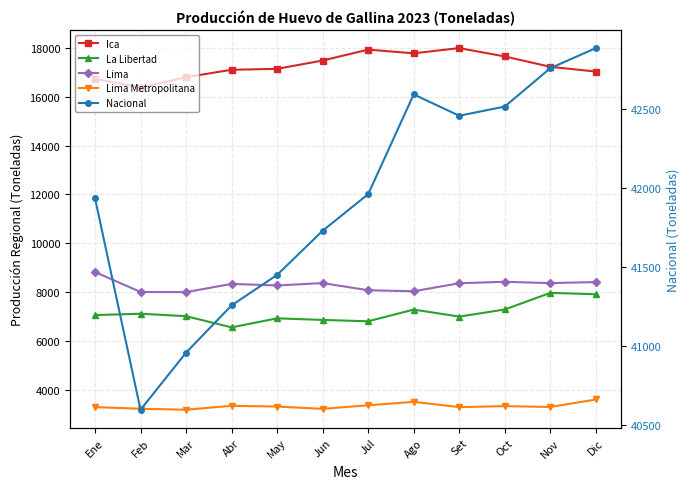

Which series has the largest range (max minus min)?

Nacional